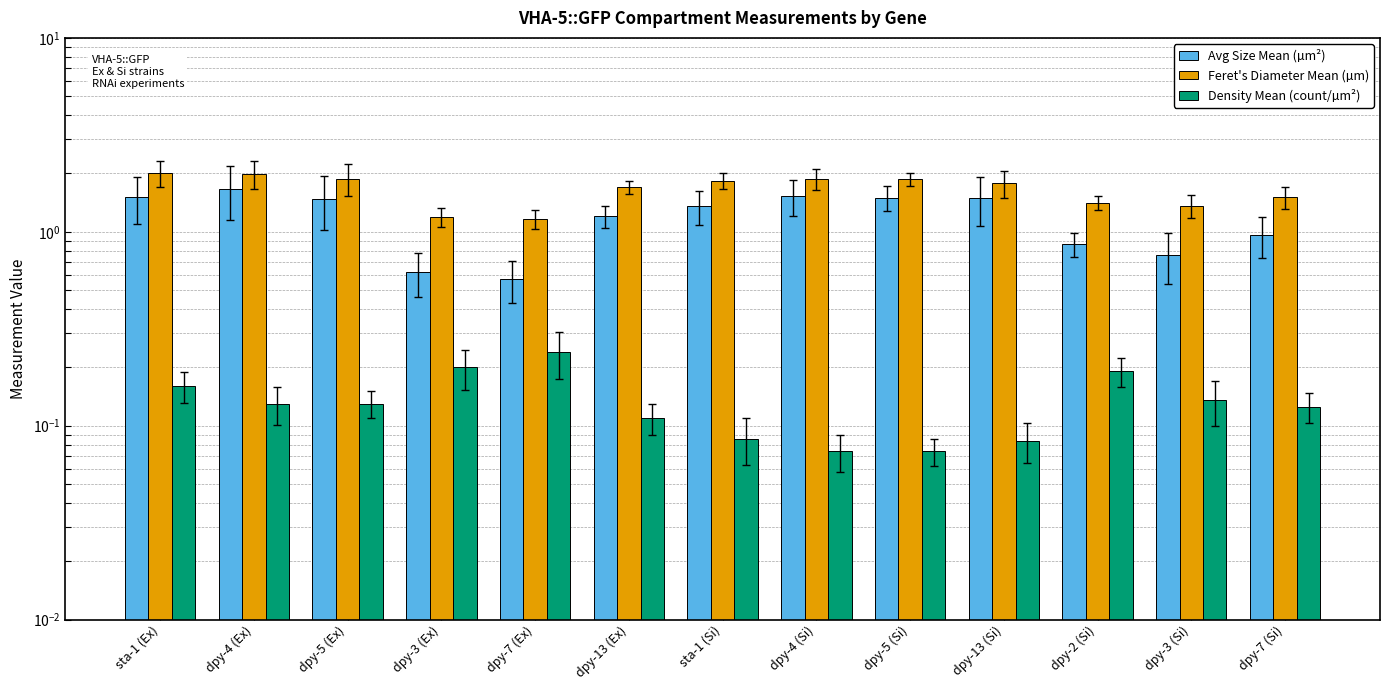

At sta-1 (Si), list the series in order from smallest to largest.

Density Mean (count/µm²), Avg Size Mean (µm²), Feret's Diameter Mean (µm)